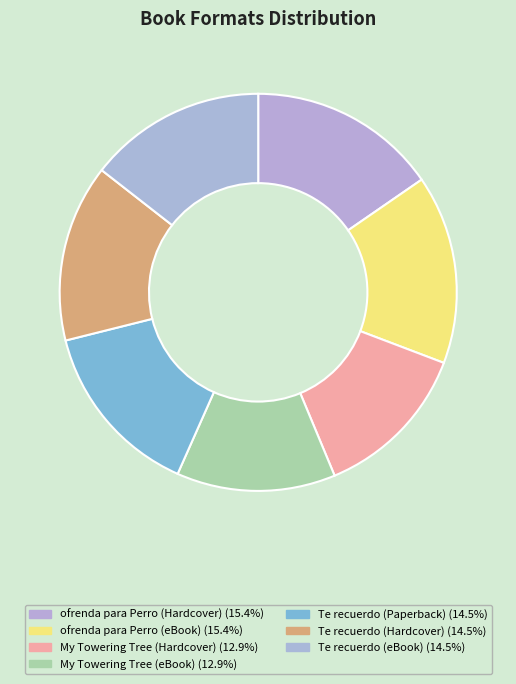

Which slice is the largest?

ofrenda para Perro (Hardcover)